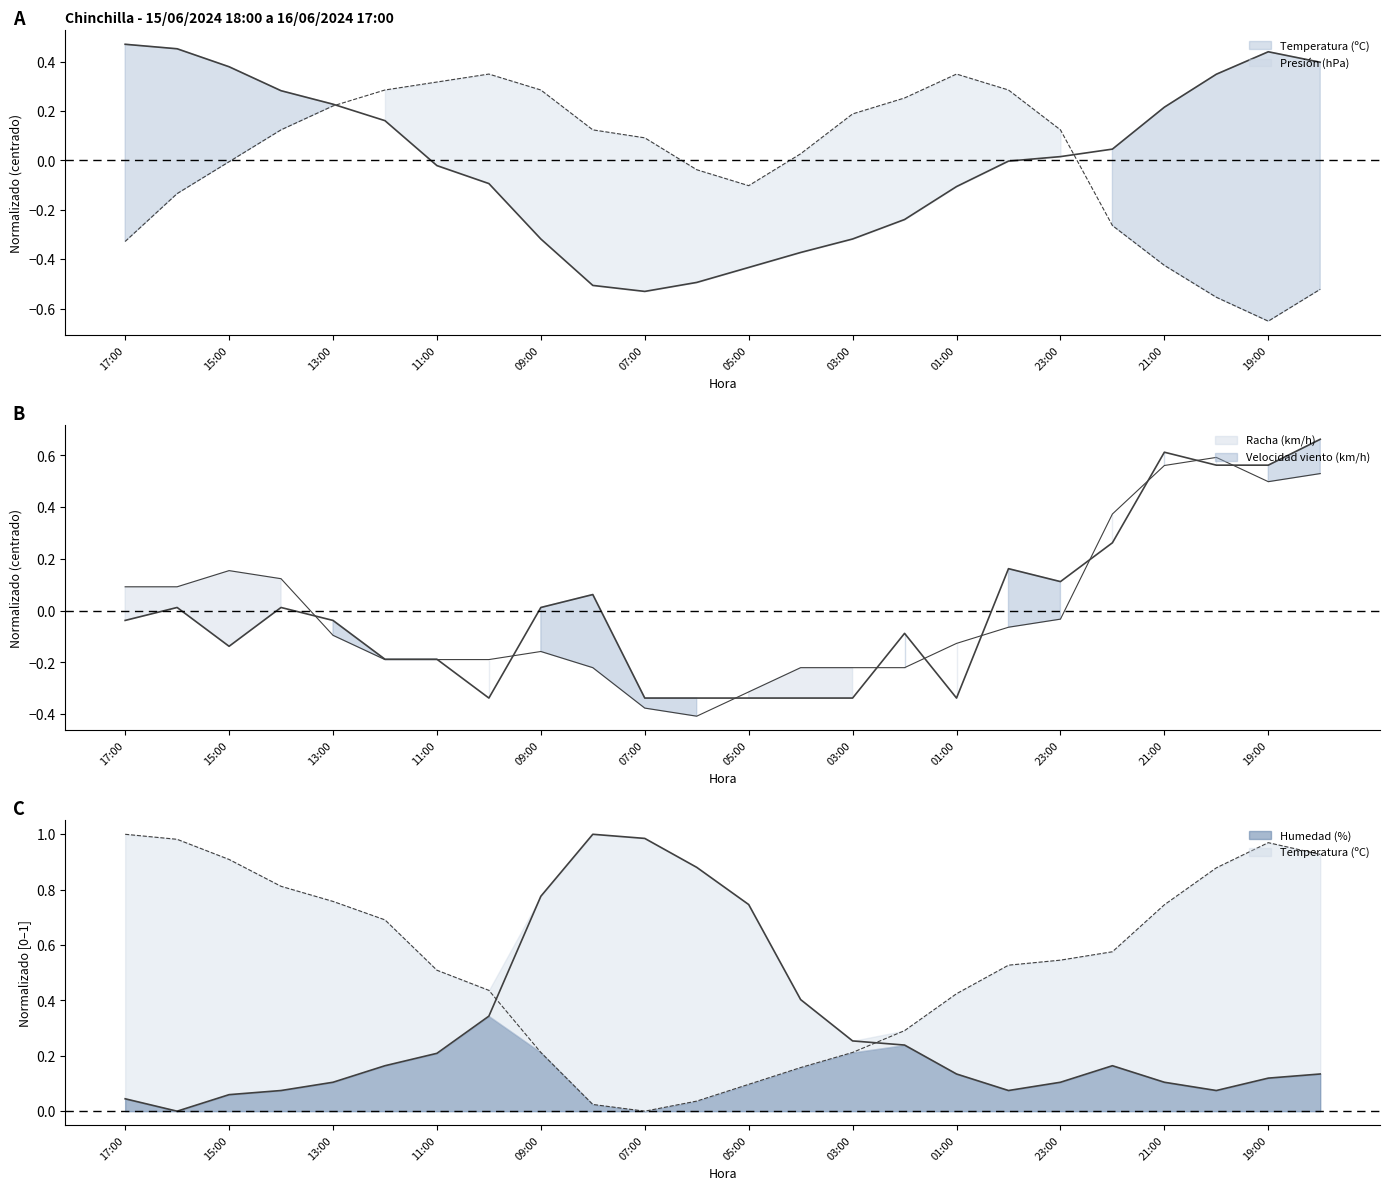

The Presión (hPa) series shows 0.3 at 10:00. True or false?

True